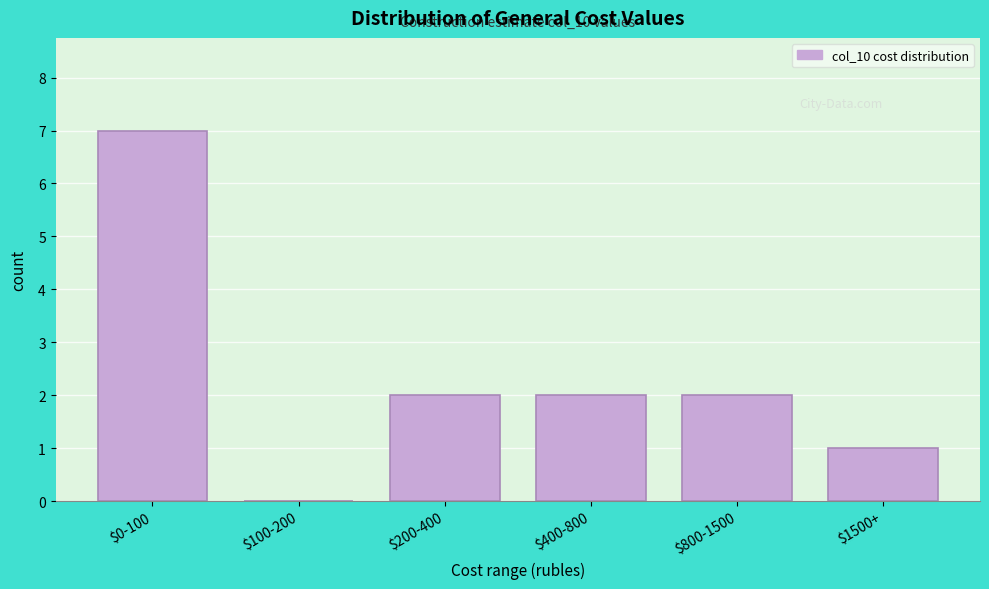

The chart shows a value of 1 at $1500+. True or false?

True